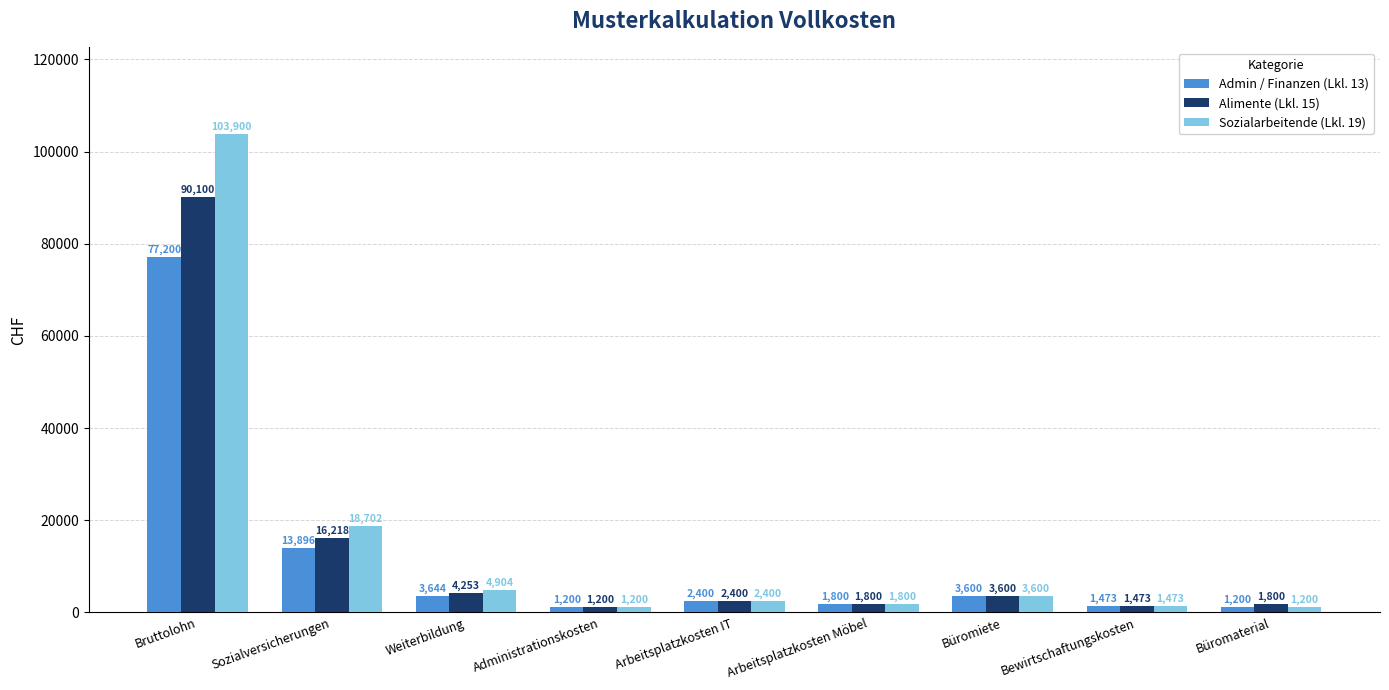

Which series has the largest range (max minus min)?

Sozialarbeitende (Lkl. 19)